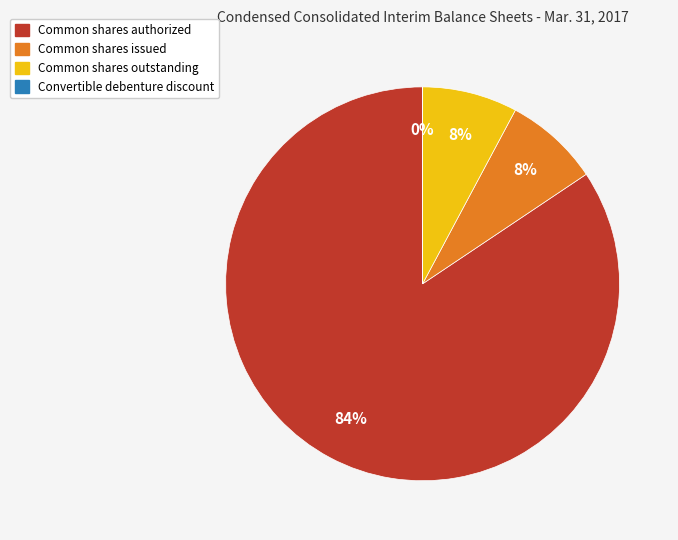

Is there any slice that represents more than half of the pie?

Yes